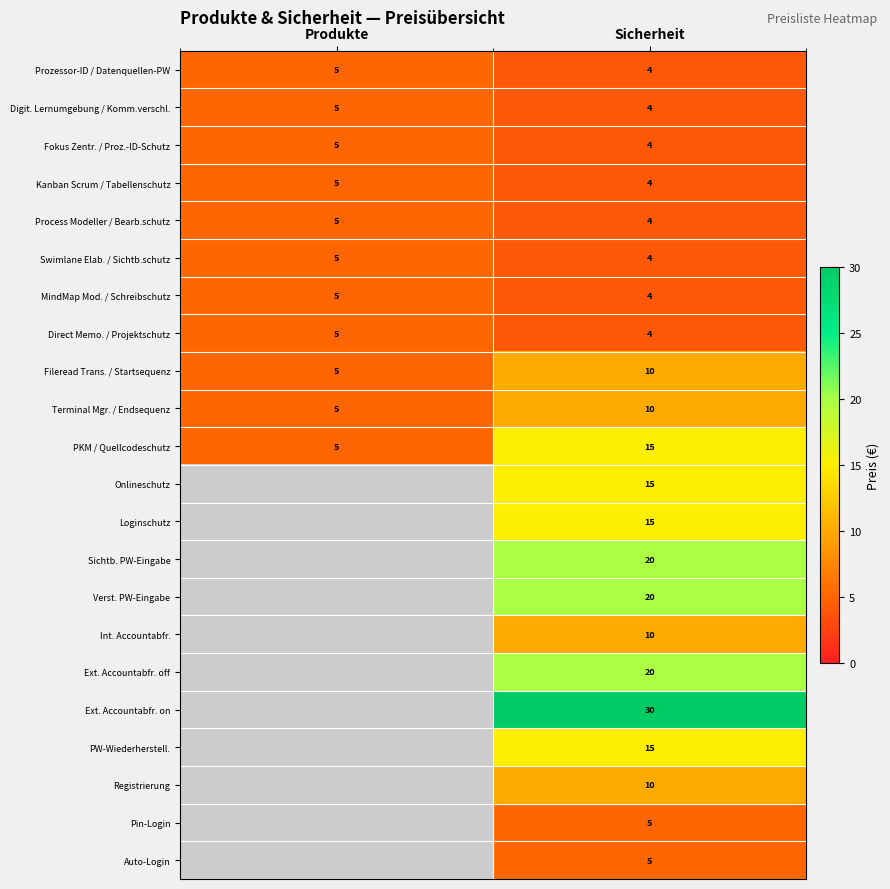

At which category does the chart reach its peak across all series?

Sicherheit